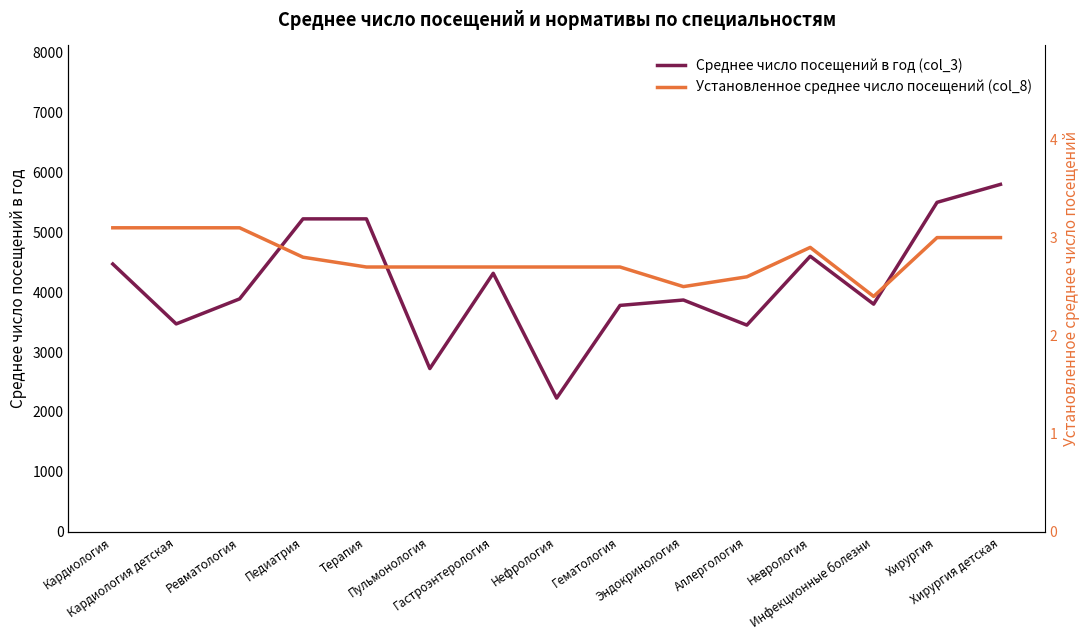

What is the total value across all series at Пульмонология?

2726.7